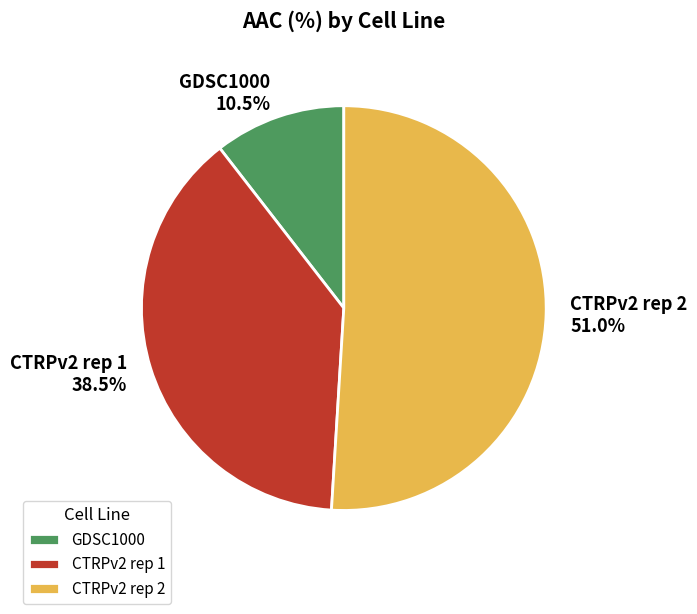

Is the sum of GDSC1000 and CTRPv2 rep 1 greater than half?

No